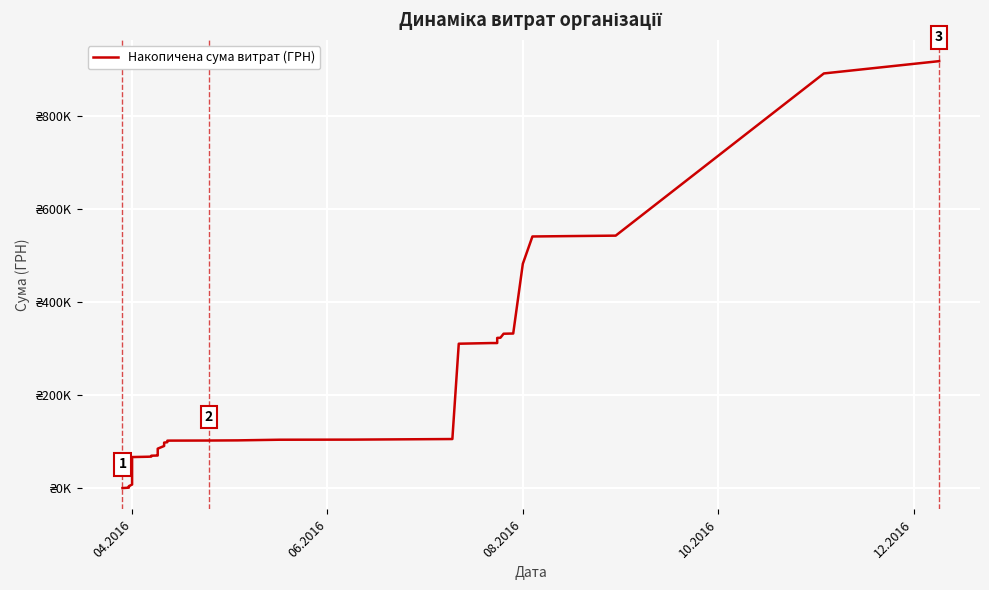

True or false: there are more than 1 points higher than both neighbors.

False